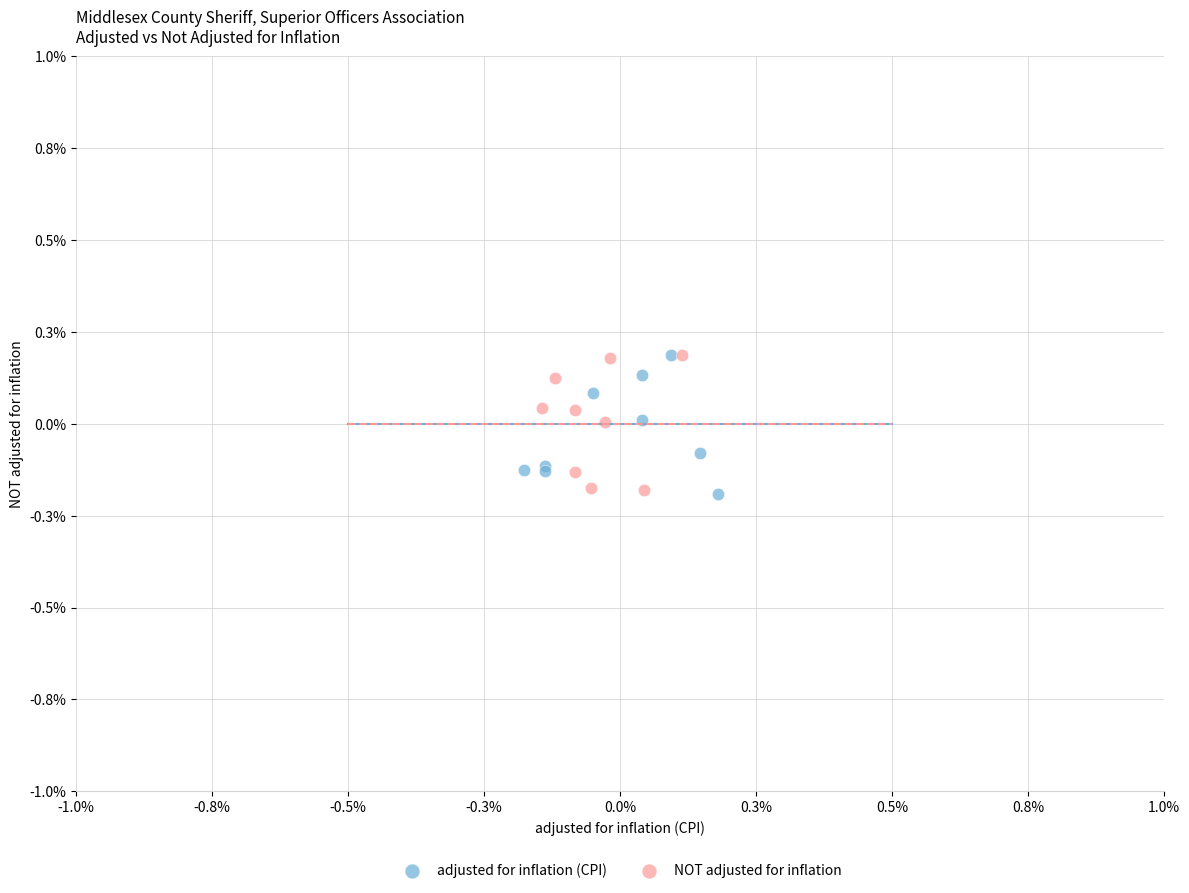

What are all the series names shown in the legend?

adjusted for inflation (CPI), NOT adjusted for inflation